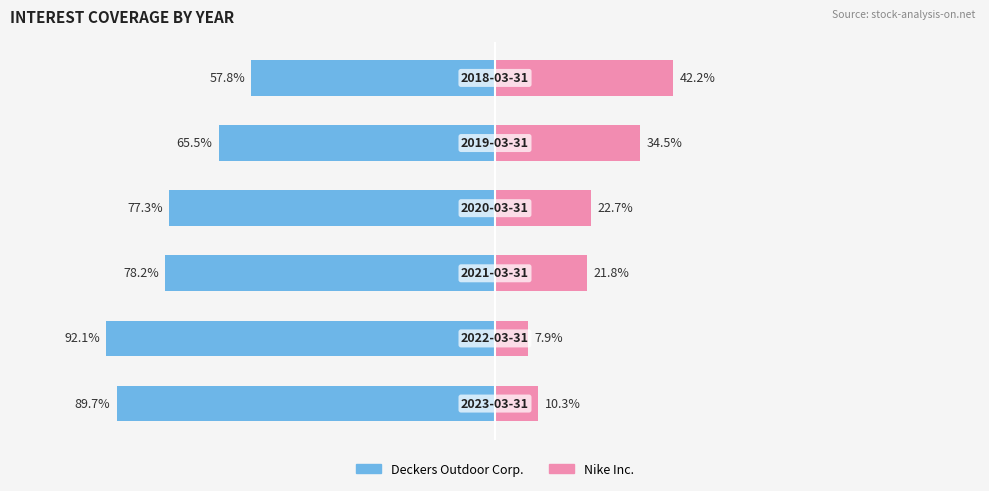

Does the chart contain stacked bars?

No